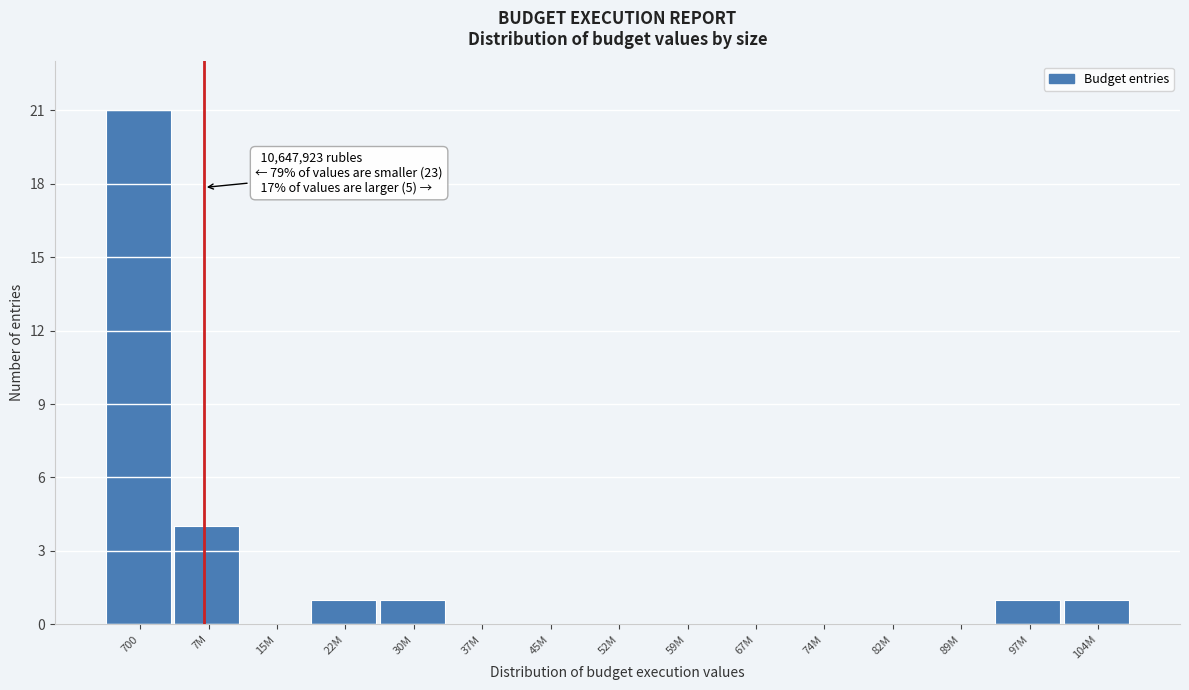

Reading left to right, extract all data points from this chart.

700=21	7M=4	15M=0	22M=1	30M=1	37M=0	45M=0	52M=0	59M=0	67M=0	74M=0	82M=0	89M=0	97M=1	104M=1